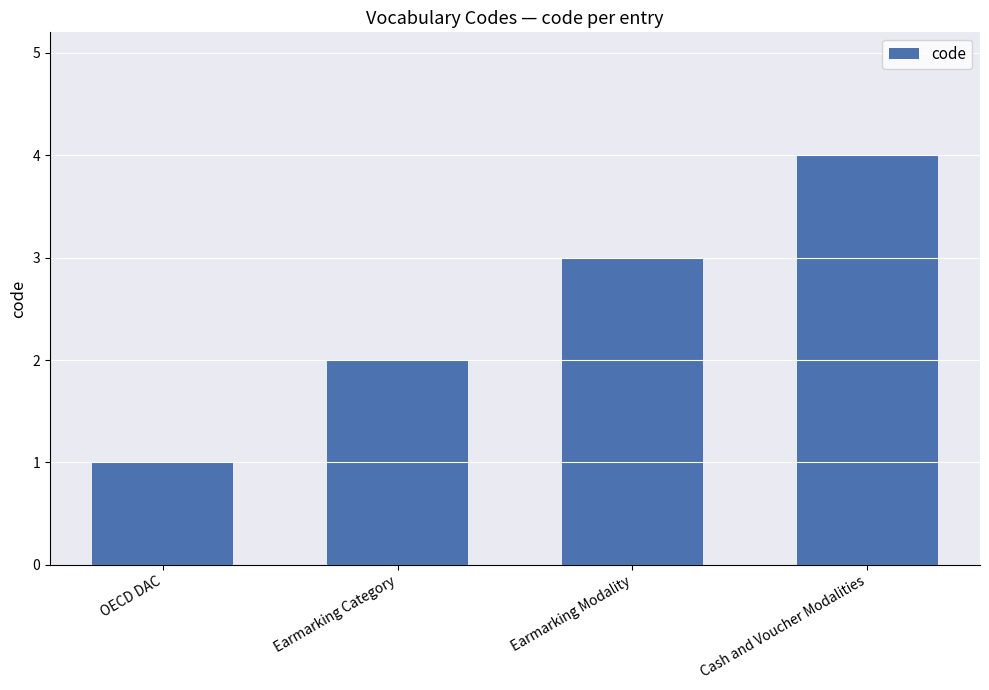

How many bars are there in total?

4